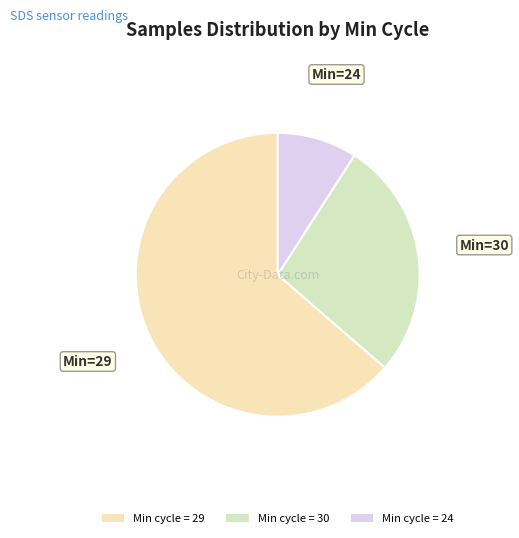

Is there any slice that represents more than half of the pie?

Yes